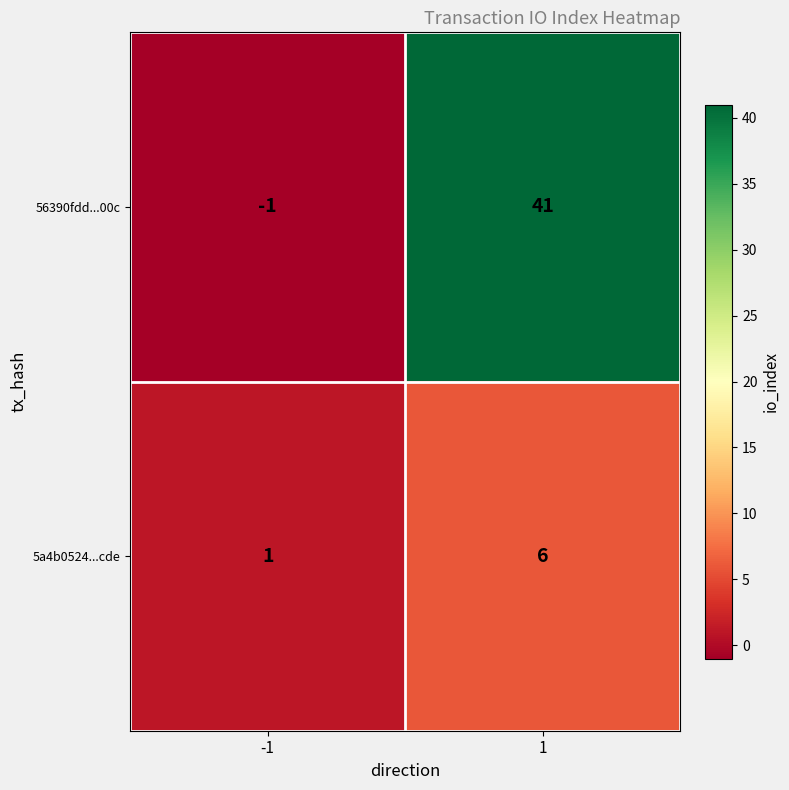

At how many categories does at least one series exceed 16?

1